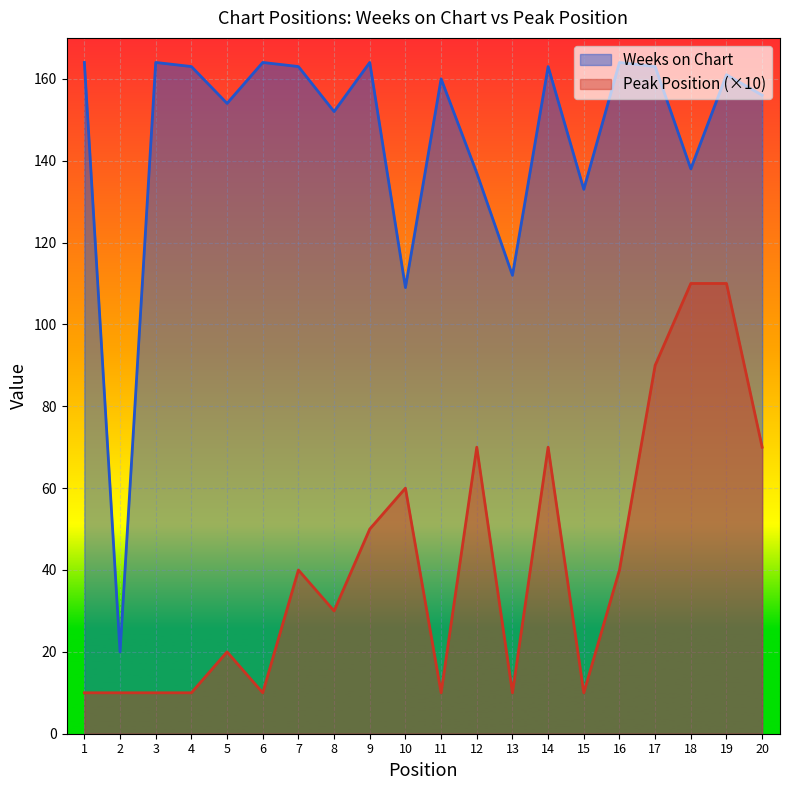

In Peak Position, how many points are lower than both neighbors (excluding endpoints)?

5